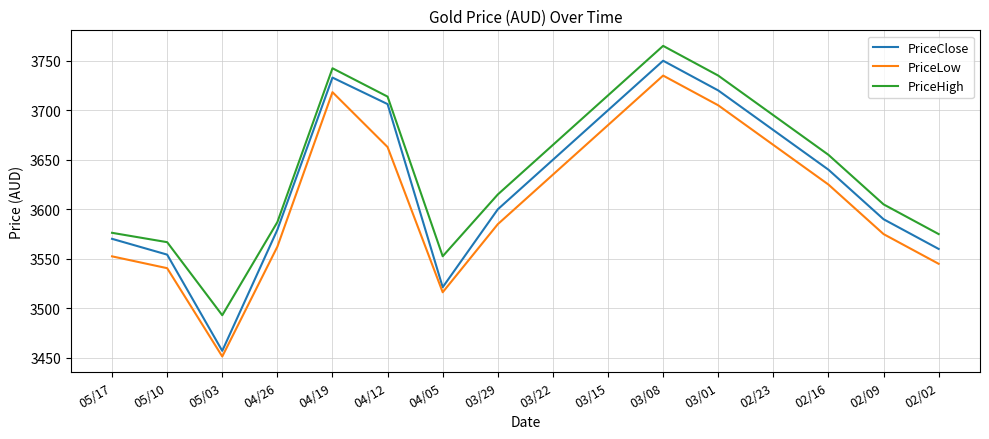

What is the average value of the PriceHigh series?

3641.1